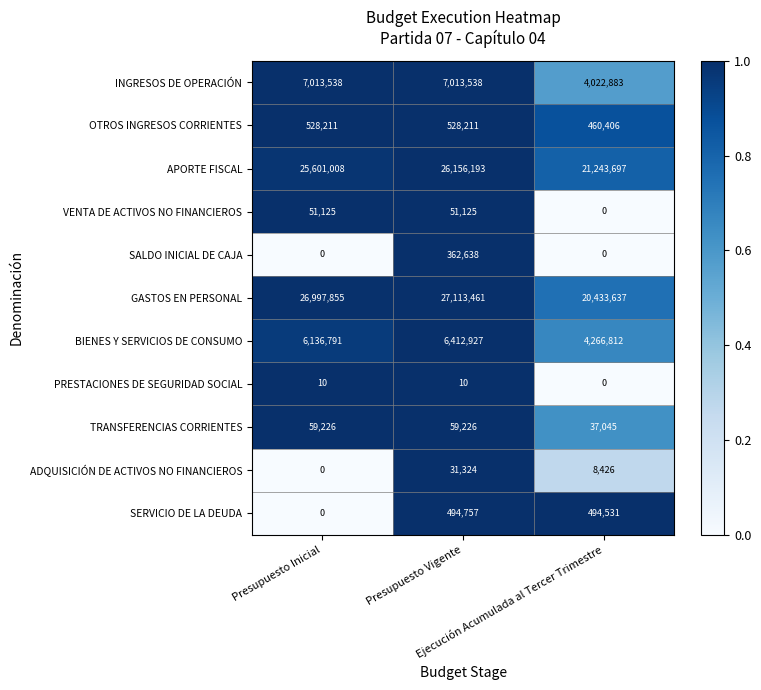

What is the average value of the SALDO INICIAL DE CAJA series?

120879